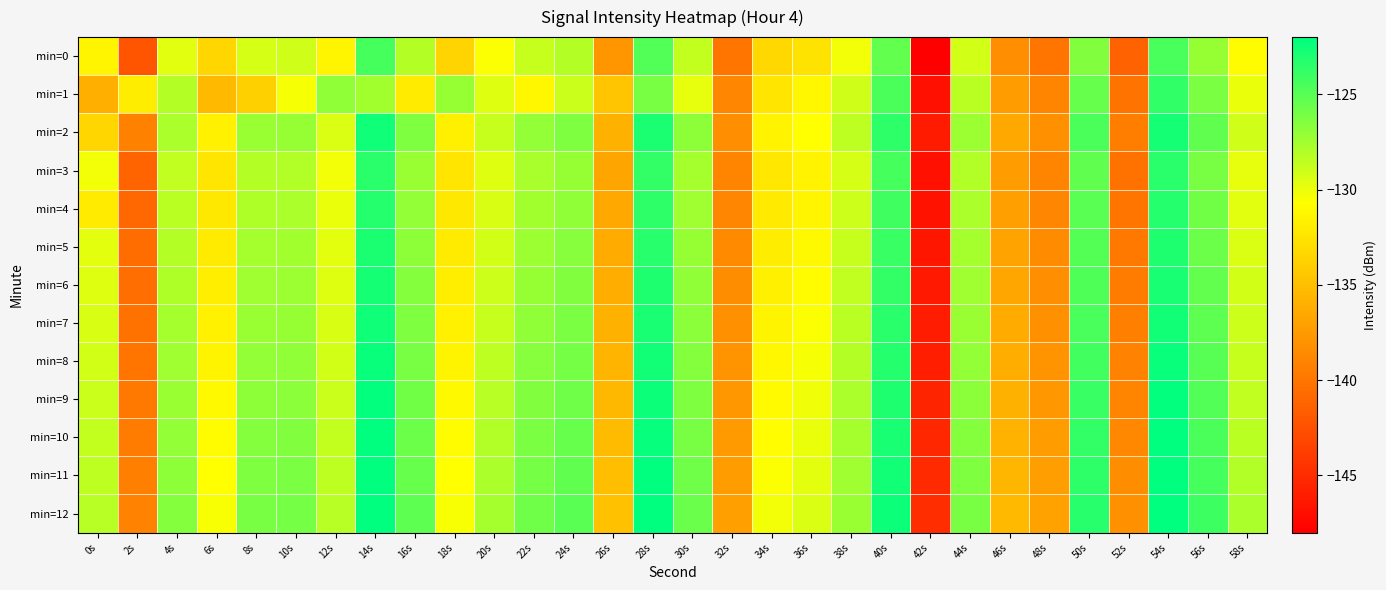

Reading left to right, transcribe all the data shown in this chart.

min=0: 0s=-131.3	2s=-142.3	4s=-129.7	6s=-133.4	8s=-129.2	10s=-129.0	12s=-131.3	14s=-124.4	16s=-128.1	18s=-133.5	20s=-130.6	22s=-128.8	24s=-128.1	26s=-137.8	28s=-124.8	30s=-128.6	32s=-140.1	34s=-133.3	36s=-132.5	38s=-130.2	40s=-125.4	42s=-147.9	44s=-129.1	46s=-138.3	48s=-140.0	50s=-126.4	52s=-141.2	54s=-124.5	56s=-127.1	58s=-130.9
min=1: 0s=-136.0	2s=-131.9	4s=-128.1	6s=-135.4	8s=-133.9	10s=-130.3	12s=-126.9	14s=-127.5	16s=-132.0	18s=-127.1	20s=-129.5	22s=-131.2	24s=-128.9	26s=-134.6	28s=-126.1	30s=-129.9	32s=-138.8	34s=-132.5	36s=-131.2	38s=-129.1	40s=-124.6	42s=-146.8	44s=-128.3	46s=-137.2	48s=-139.0	50s=-125.5	52s=-140.1	54s=-123.7	56s=-126.2	58s=-130.0
min=2: 0s=-133.5	2s=-139.2	4s=-127.9	6s=-131.6	8s=-127.2	10s=-127.1	12s=-129.5	14s=-122.6	16s=-126.3	18s=-131.7	20s=-128.8	22s=-127.0	24s=-126.3	26s=-136.0	28s=-123.0	30s=-126.8	32s=-138.3	34s=-131.5	36s=-130.7	38s=-128.4	40s=-123.6	42s=-146.1	44s=-127.3	46s=-136.5	48s=-138.2	50s=-124.6	52s=-139.4	54s=-122.7	56s=-125.3	58s=-129.1
min=3: 0s=-130.2	2s=-141.1	4s=-128.6	6s=-132.5	8s=-128.1	10s=-128.0	12s=-130.2	14s=-123.5	16s=-127.2	18s=-132.5	20s=-129.6	22s=-127.8	24s=-127.1	26s=-136.8	28s=-123.8	30s=-127.6	32s=-139.1	34s=-132.3	36s=-131.5	38s=-129.2	40s=-124.4	42s=-146.9	44s=-128.1	46s=-137.3	48s=-139.0	50s=-125.4	52s=-140.2	54s=-123.5	56s=-126.1	58s=-129.9
min=4: 0s=-132.0	2s=-140.9	4s=-128.3	6s=-132.2	8s=-127.9	10s=-127.8	12s=-130.0	14s=-123.2	16s=-127.0	18s=-132.2	20s=-129.4	22s=-127.6	24s=-126.9	26s=-136.6	28s=-123.6	30s=-127.4	32s=-138.8	34s=-132.1	36s=-131.3	38s=-129.0	40s=-124.2	42s=-146.7	44s=-127.9	46s=-137.1	48s=-138.8	50s=-125.1	52s=-140.0	54s=-123.3	56s=-125.9	58s=-129.6
min=5: 0s=-129.8	2s=-140.7	4s=-128.1	6s=-132.0	8s=-127.7	10s=-127.6	12s=-129.8	14s=-123.0	16s=-126.8	18s=-132.0	20s=-129.2	22s=-127.3	24s=-126.7	26s=-136.4	28s=-123.3	30s=-127.2	32s=-138.6	34s=-131.9	36s=-131.1	38s=-128.8	40s=-124.0	42s=-146.4	44s=-127.6	46s=-136.9	48s=-138.5	50s=-124.9	52s=-139.8	54s=-123.1	56s=-125.7	58s=-129.4
min=6: 0s=-129.6	2s=-140.5	4s=-127.9	6s=-131.8	8s=-127.5	10s=-127.3	12s=-129.6	14s=-122.8	16s=-126.6	18s=-131.8	20s=-128.9	22s=-127.1	24s=-126.4	26s=-136.1	28s=-123.1	30s=-127.0	32s=-138.4	34s=-131.7	36s=-130.8	38s=-128.6	40s=-123.7	42s=-146.2	44s=-127.4	46s=-136.6	48s=-138.3	50s=-124.7	52s=-139.6	54s=-122.8	56s=-125.4	58s=-129.2
min=7: 0s=-129.3	2s=-140.2	4s=-127.7	6s=-131.6	8s=-127.2	10s=-127.1	12s=-129.3	14s=-122.6	16s=-126.3	18s=-131.6	20s=-128.7	22s=-126.9	24s=-126.2	26s=-135.9	28s=-122.9	30s=-126.7	32s=-138.2	34s=-131.4	36s=-130.6	38s=-128.3	40s=-123.5	42s=-146.0	44s=-127.2	46s=-136.4	48s=-138.1	50s=-124.5	52s=-139.3	54s=-122.6	56s=-125.2	58s=-129.0
min=8: 0s=-129.1	2s=-140.0	4s=-127.5	6s=-131.3	8s=-127.0	10s=-126.9	12s=-129.1	14s=-122.3	16s=-126.1	18s=-131.3	20s=-128.5	22s=-126.7	24s=-126.0	26s=-135.7	28s=-122.7	30s=-126.5	32s=-137.9	34s=-131.2	36s=-130.4	38s=-128.1	40s=-123.3	42s=-145.8	44s=-127.0	46s=-136.2	48s=-137.9	50s=-124.2	52s=-139.1	54s=-122.4	56s=-125.0	58s=-128.8
min=9: 0s=-128.9	2s=-139.8	4s=-127.2	6s=-131.1	8s=-126.8	10s=-126.7	12s=-128.9	14s=-122.1	16s=-125.9	18s=-131.1	20s=-128.3	22s=-126.4	24s=-125.8	26s=-135.5	28s=-122.4	30s=-126.3	32s=-137.7	34s=-131.0	36s=-130.2	38s=-127.9	40s=-123.1	42s=-145.5	44s=-126.8	46s=-136.0	48s=-137.6	50s=-124.0	52s=-138.9	54s=-122.2	56s=-124.8	58s=-128.5
min=10: 0s=-128.7	2s=-139.6	4s=-127.0	6s=-130.9	8s=-126.6	10s=-126.5	12s=-128.7	14s=-121.9	16s=-125.7	18s=-130.9	20s=-128.0	22s=-126.2	24s=-125.5	26s=-135.3	28s=-122.2	30s=-126.1	32s=-137.5	34s=-130.8	36s=-129.9	38s=-127.7	40s=-122.9	42s=-145.3	44s=-126.5	46s=-135.8	48s=-137.4	50s=-123.8	52s=-138.7	54s=-122.0	56s=-124.6	58s=-128.3
min=11: 0s=-128.5	2s=-139.3	4s=-126.8	6s=-130.7	8s=-126.3	10s=-126.2	12s=-128.5	14s=-121.7	16s=-125.5	18s=-130.7	20s=-127.8	22s=-126.0	24s=-125.3	26s=-135.0	28s=-122.0	30s=-125.8	32s=-137.3	34s=-130.5	36s=-129.7	38s=-127.4	40s=-122.6	42s=-145.1	44s=-126.3	46s=-135.5	48s=-137.2	50s=-123.6	52s=-138.4	54s=-121.7	56s=-124.3	58s=-128.1
min=12: 0s=-128.2	2s=-139.1	4s=-126.6	6s=-130.5	8s=-126.1	10s=-126.0	12s=-128.2	14s=-121.5	16s=-125.2	18s=-130.5	20s=-127.6	22s=-125.8	24s=-125.1	26s=-134.8	28s=-121.8	30s=-125.6	32s=-137.1	34s=-130.3	36s=-129.5	38s=-127.2	40s=-122.4	42s=-144.9	44s=-126.1	46s=-135.3	48s=-137.0	50s=-123.4	52s=-138.2	54s=-121.5	56s=-124.1	58s=-127.9